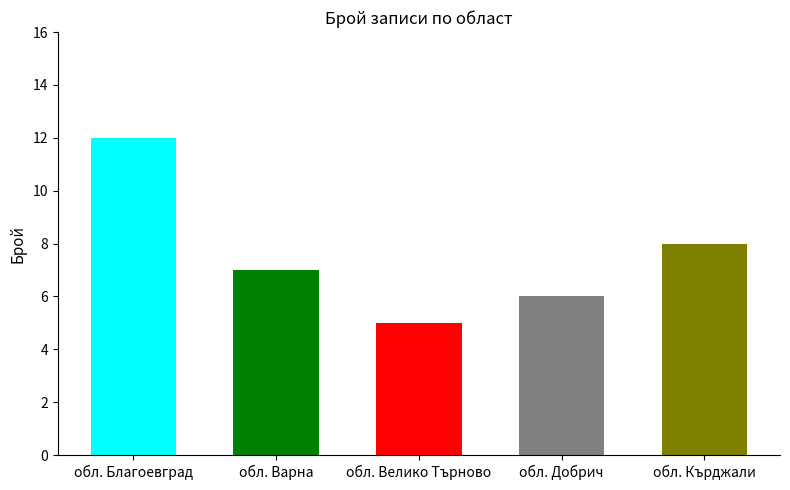

What is the greatest value displayed?

12